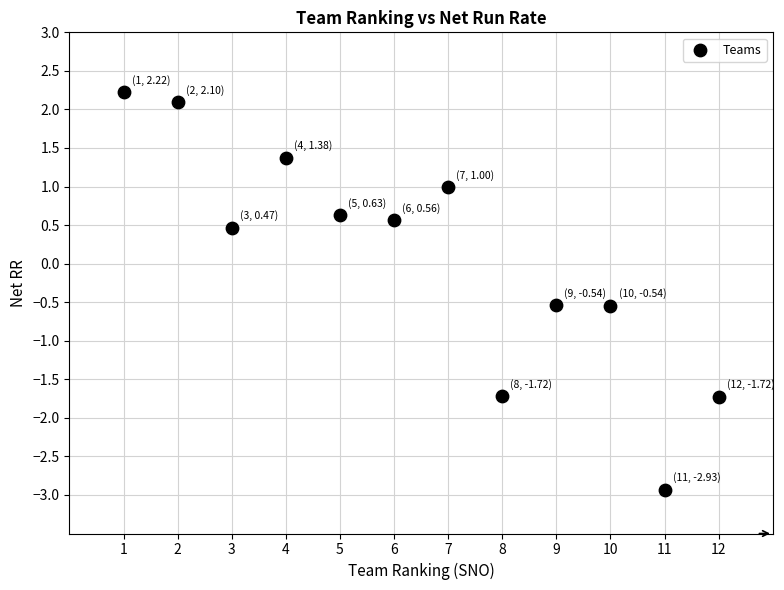

What Y value in the scatter plot is closest to 0?

0.5